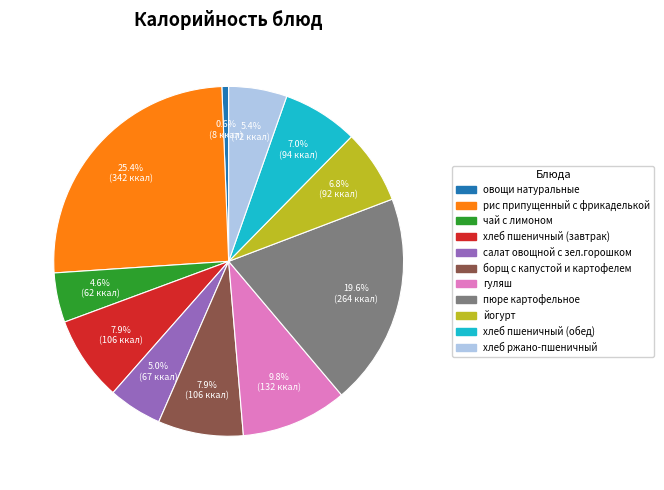

Does any single category account for the majority?

No